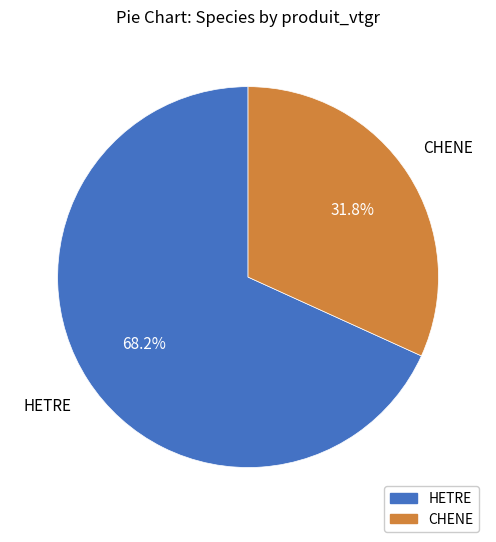

Count the number of slices in the pie.

2